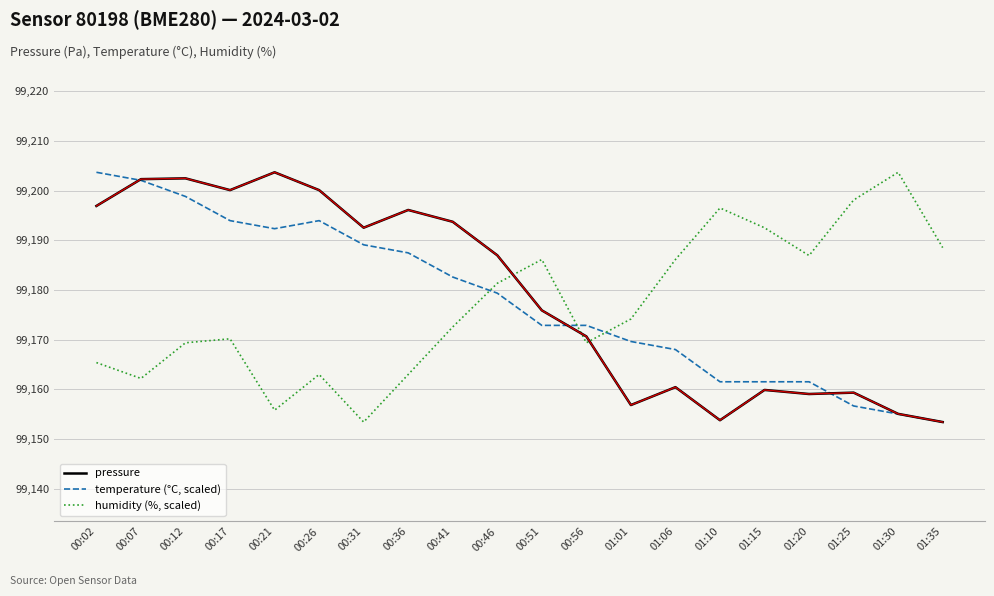

What is the difference between the maximum and minimum values in the temperature (°C, scaled) series?

50.3